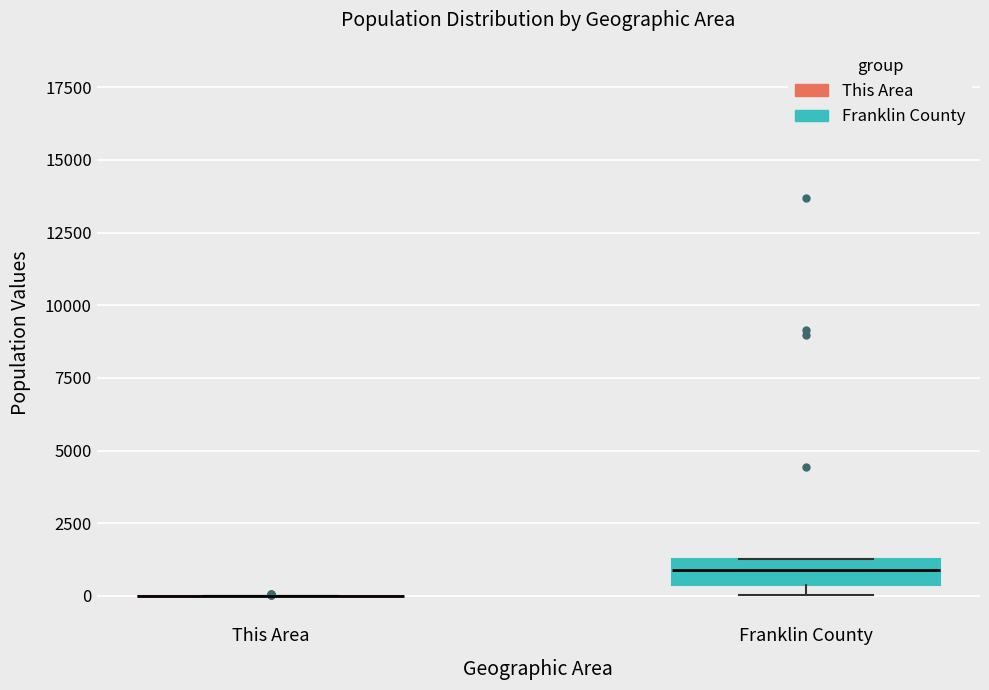

Reading left to right, transcribe this box plot: for each box, give where its median line is, the range the box spans, and where its two whiskers end, as read against the y-axis. The values are not printed on the chart, so give them approximately, as read against the axis.

This Area: box collapsed to a line at 0, whiskers 0 to 0
Franklin County: median 1000, box 500 to 1500, whiskers 0 to 1500